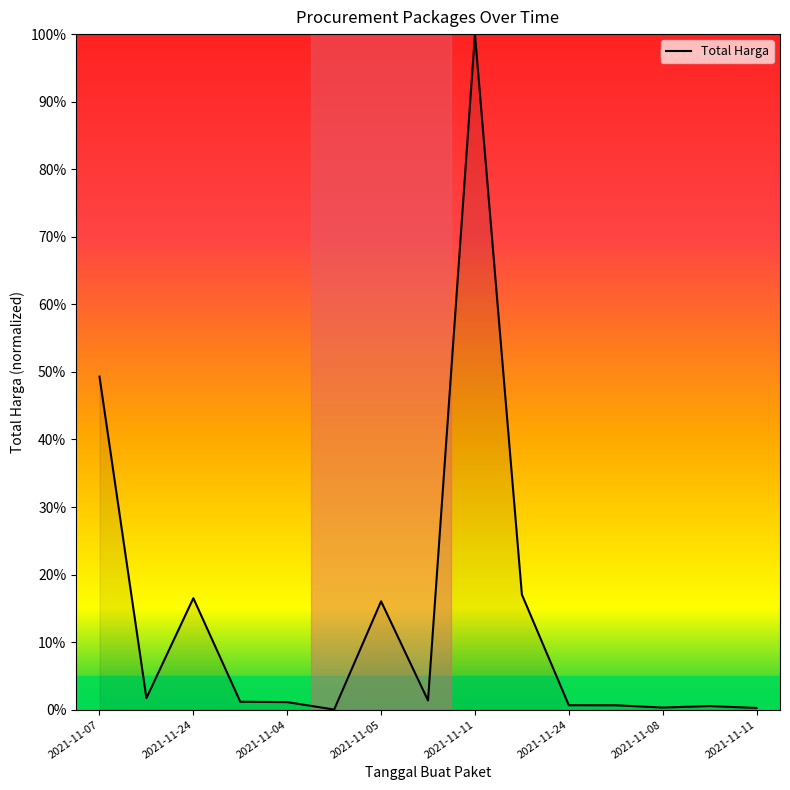

How many lines are shown in the chart?

1